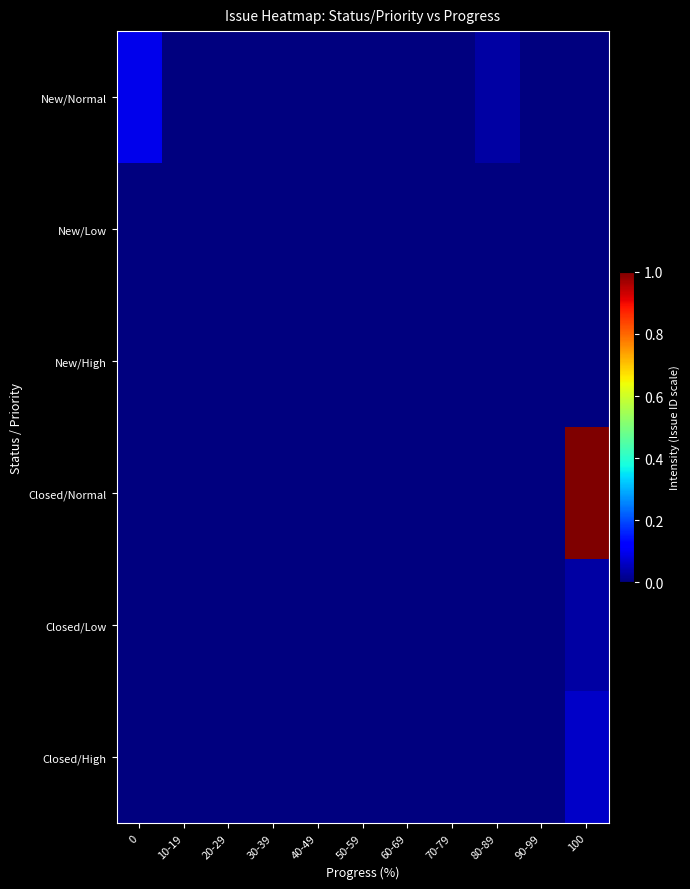

Reading left to right, list all the values displayed in this chart.

New/Normal: 0=0.1	10-19=0.0	20-29=0.0	30-39=0.0	40-49=0.0	50-59=0.0	60-69=0.0	70-79=0.0	80-89=0.0	90-99=0.0	100=0.0
New/Low: 0=0.0	10-19=0.0	20-29=0.0	30-39=0.0	40-49=0.0	50-59=0.0	60-69=0.0	70-79=0.0	80-89=0.0	90-99=0.0	100=0.0
New/High: 0=0.0	10-19=0.0	20-29=0.0	30-39=0.0	40-49=0.0	50-59=0.0	60-69=0.0	70-79=0.0	80-89=0.0	90-99=0.0	100=0.0
Closed/Normal: 0=0.0	10-19=0.0	20-29=0.0	30-39=0.0	40-49=0.0	50-59=0.0	60-69=0.0	70-79=0.0	80-89=0.0	90-99=0.0	100=1.0
Closed/Low: 0=0.0	10-19=0.0	20-29=0.0	30-39=0.0	40-49=0.0	50-59=0.0	60-69=0.0	70-79=0.0	80-89=0.0	90-99=0.0	100=0.0
Closed/High: 0=0.0	10-19=0.0	20-29=0.0	30-39=0.0	40-49=0.0	50-59=0.0	60-69=0.0	70-79=0.0	80-89=0.0	90-99=0.0	100=0.1